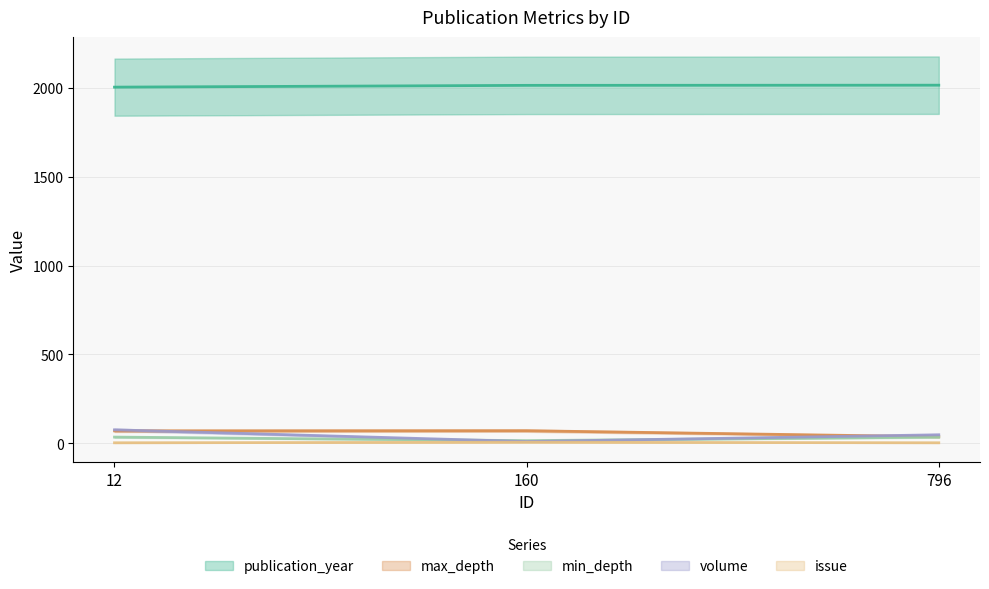

How many lines are shown in the chart?

5